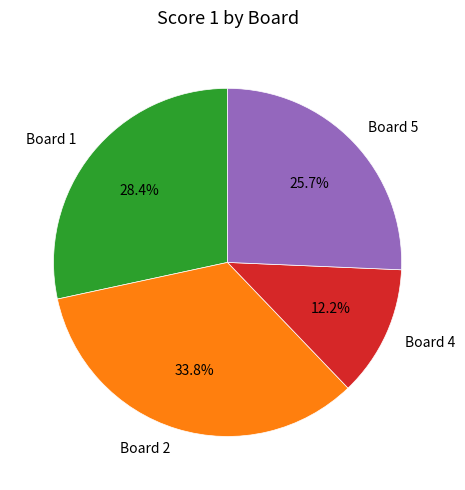

How many slices are in this pie chart?

4